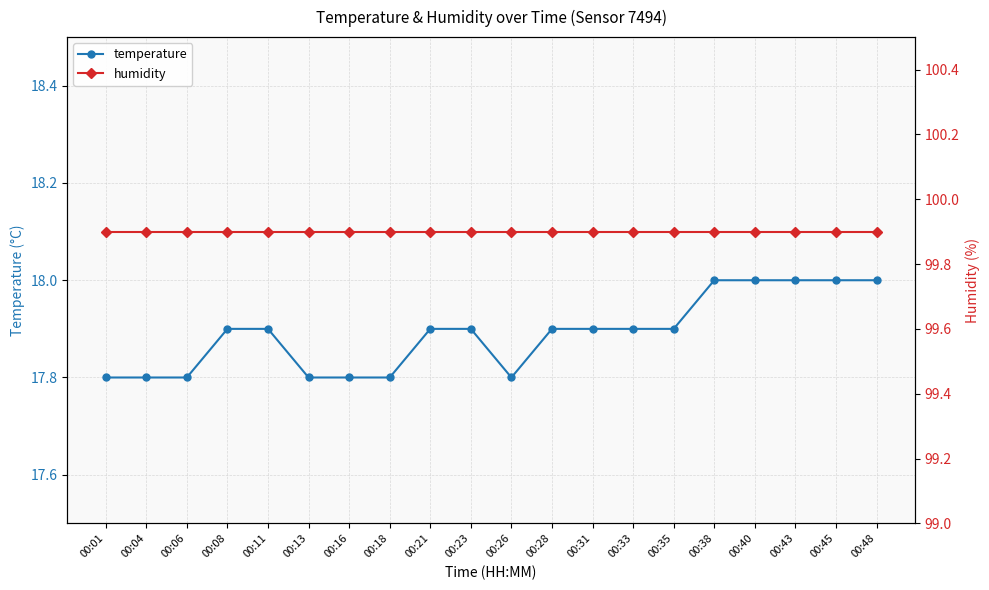

What is the value of the temperature point at the 18th from the left?

18.0